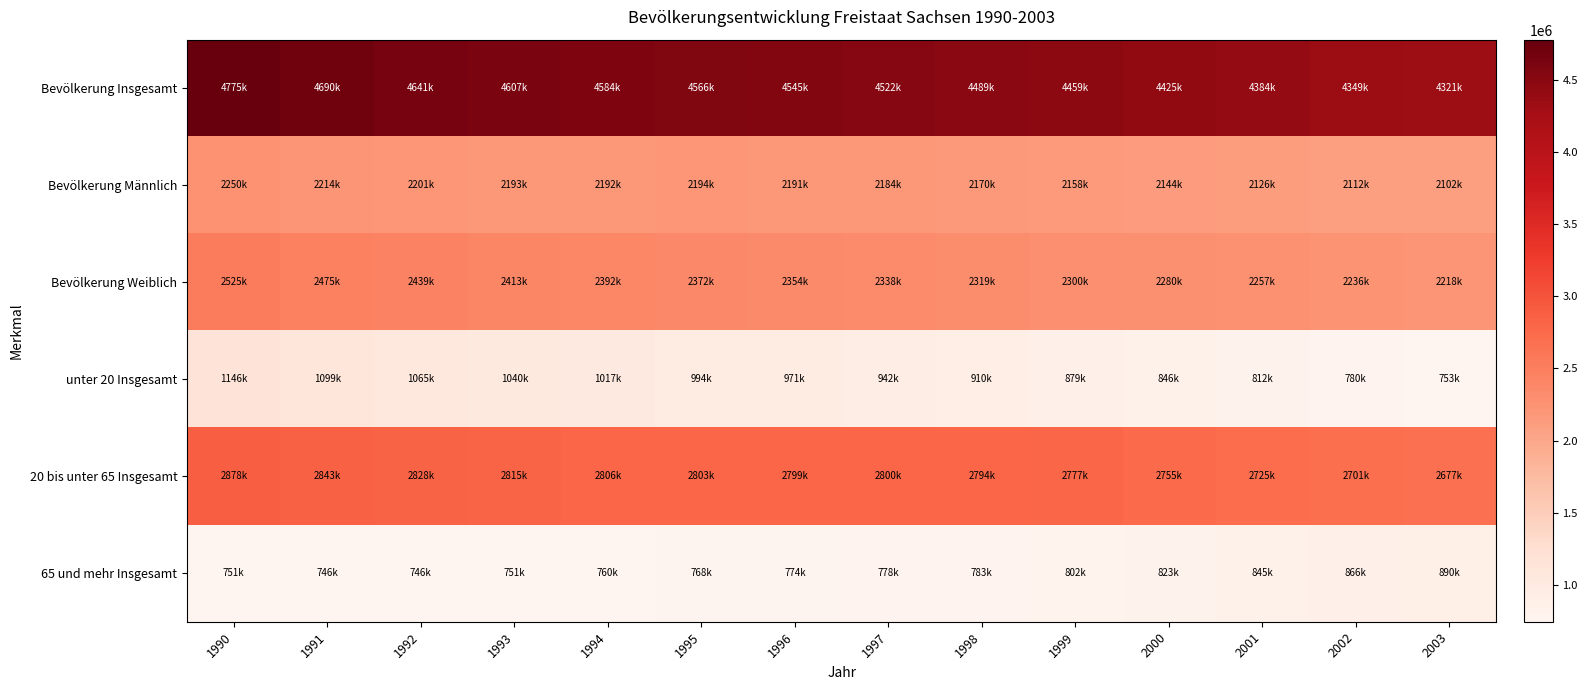

What is the greatest value displayed?

4775914